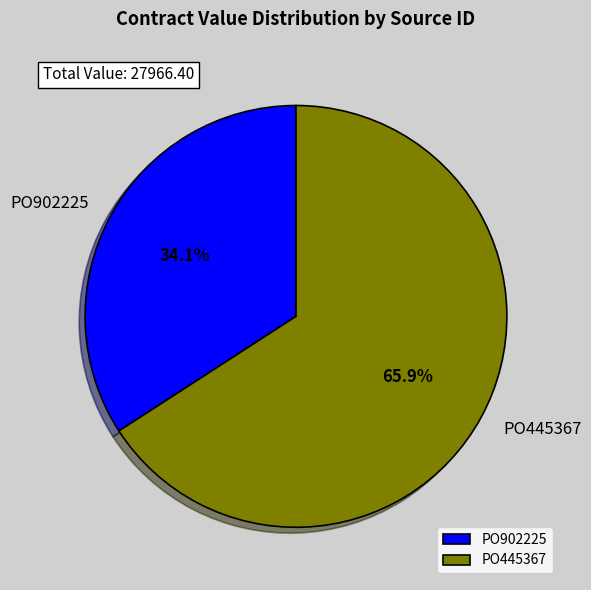

Which category has the smallest portion of the pie?

PO902225